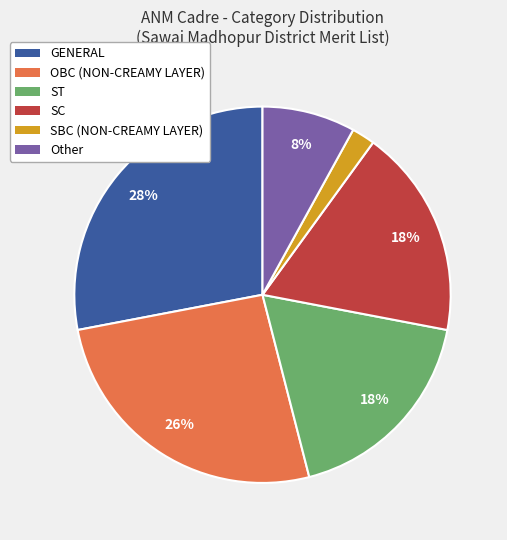

How many slices are in this pie chart?

6